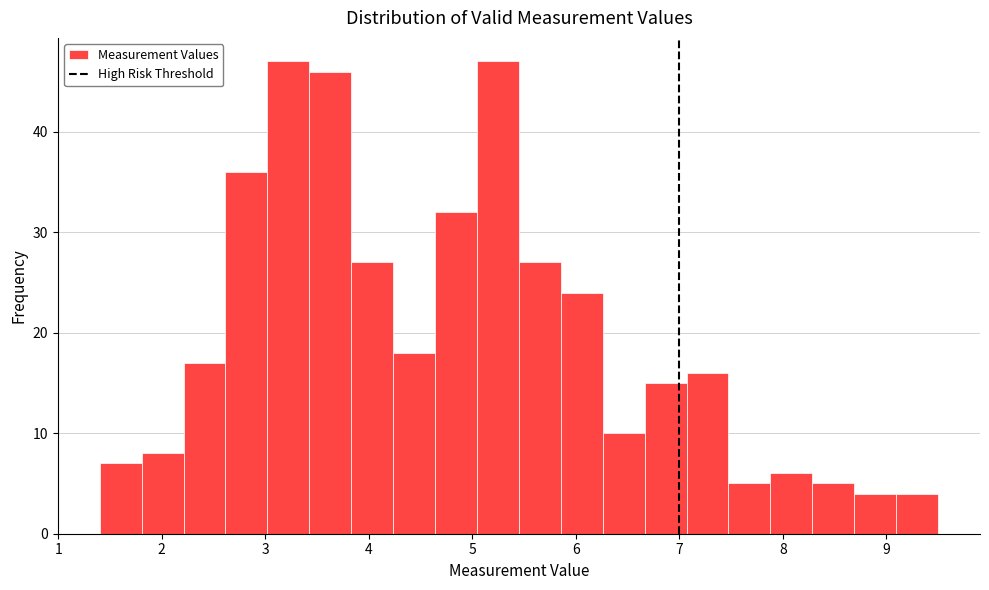

Reading left to right, list every bar in this chart as the range it spans on the x-axis followed by its height. Neither the bar edges nor the heights are printed on the chart, so give them approximately, as read against the axes.

1.4 to 1.8: 7
1.8 to 2.2: 8
2.2 to 2.6: 17
2.6 to 3.0: 36
3.0 to 3.4: 47
3.4 to 3.8: 46
3.8 to 4.2: 27
4.2 to 4.6: 18
4.6 to 5.0: 32
5.0 to 5.5: 47
5.5 to 5.9: 27
5.9 to 6.3: 24
6.3 to 6.7: 10
6.7 to 7.1: 15
7.1 to 7.5: 16
7.5 to 7.9: 5
7.9 to 8.3: 6
8.3 to 8.7: 5
8.7 to 9.1: 4
9.1 to 9.5: 4